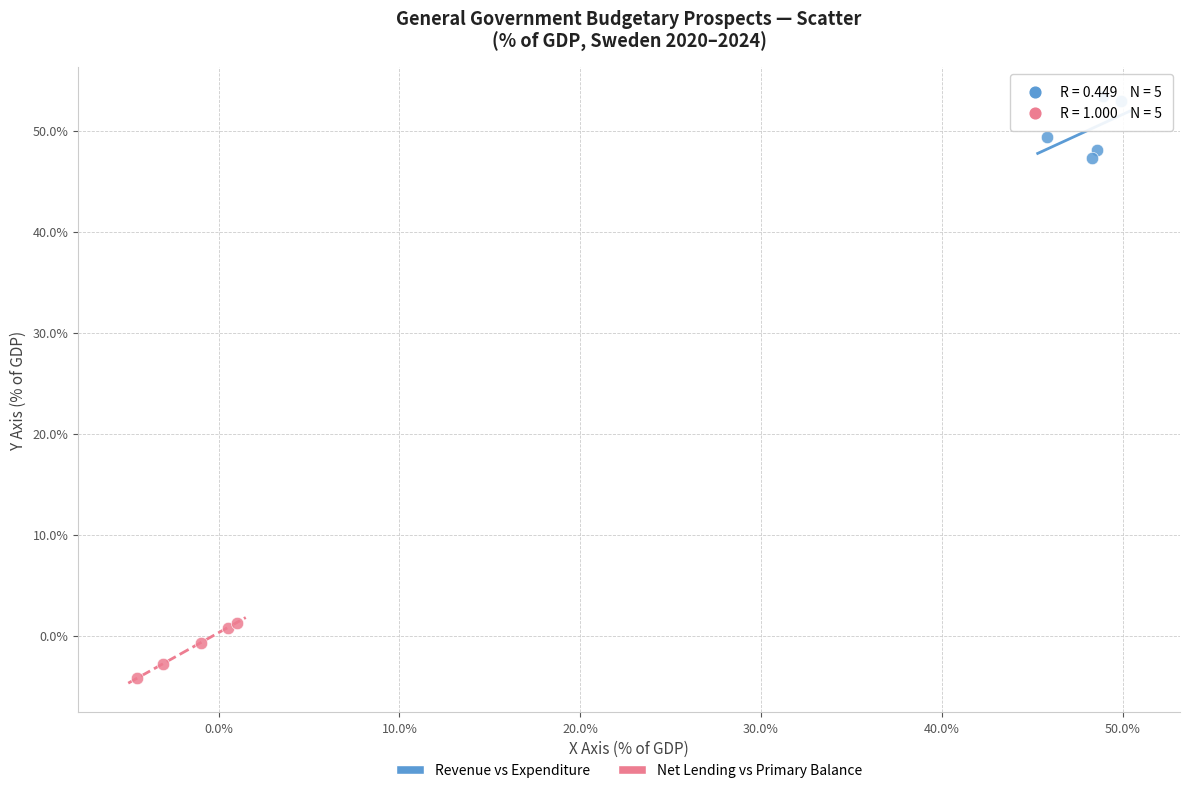

Which series reaches the maximum Y coordinate?

Revenue vs Expenditure